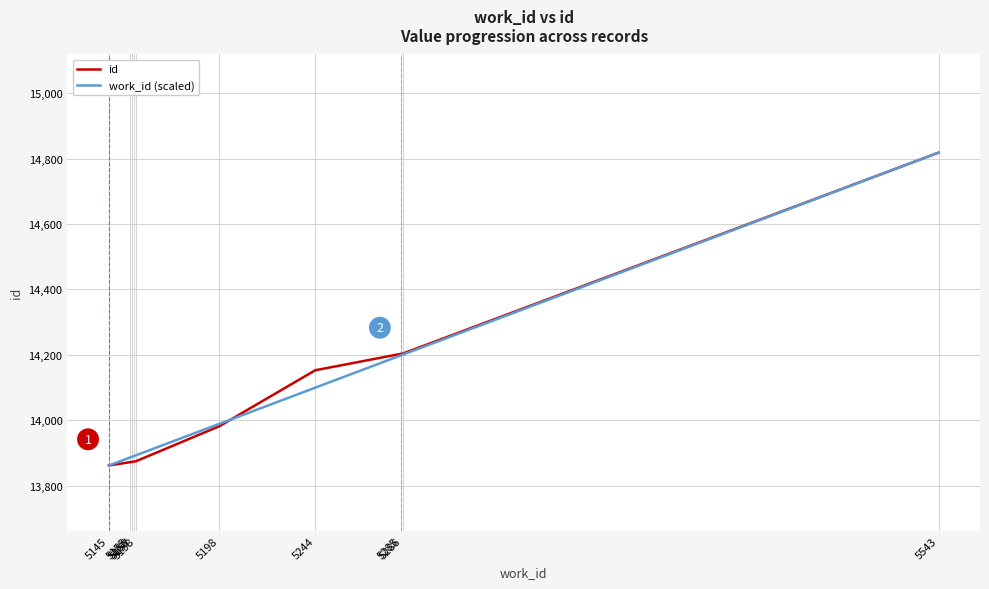

What is the minimum value shown in the chart?

13862.0